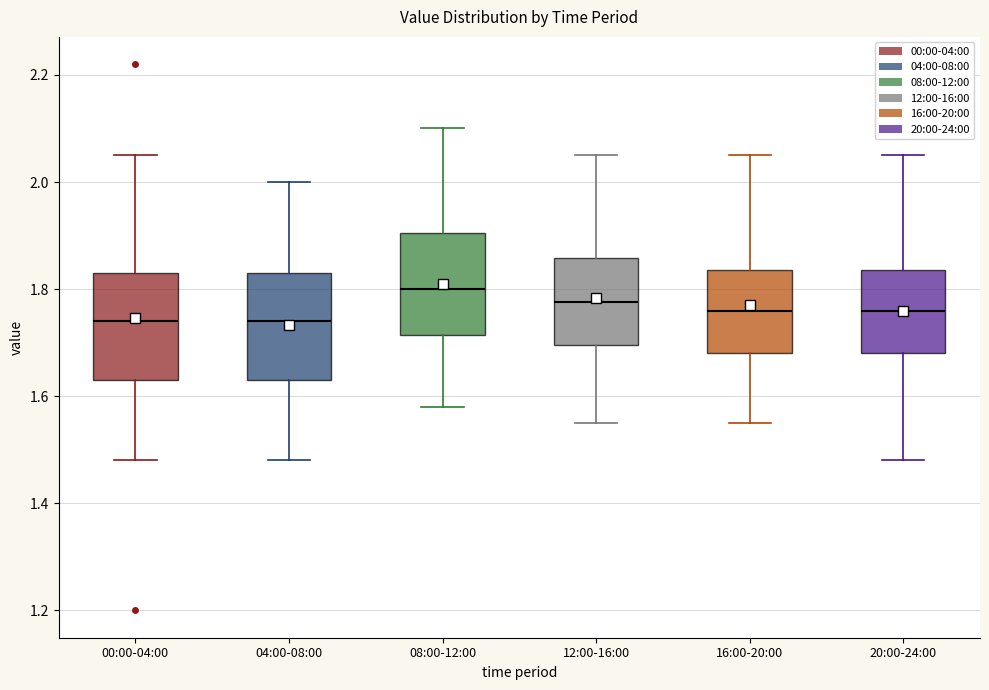

Where is the lower edge of the box for 20:00-24:00 on the y-axis? The values are not printed on the chart, so give them approximately, as read against the axis.

1.68